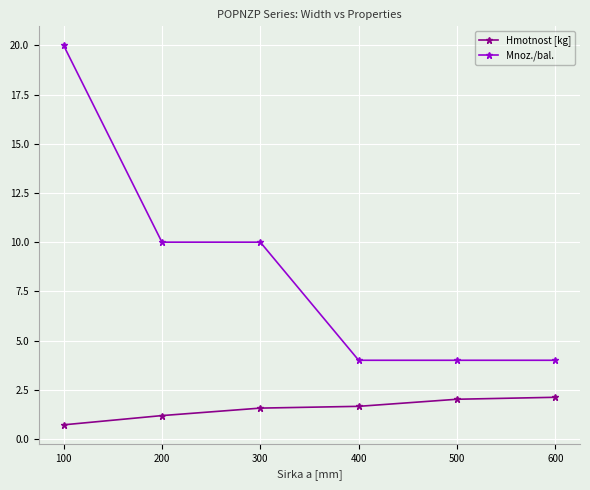

Which series changed the most between 100 and 500?

Mnoz./bal.